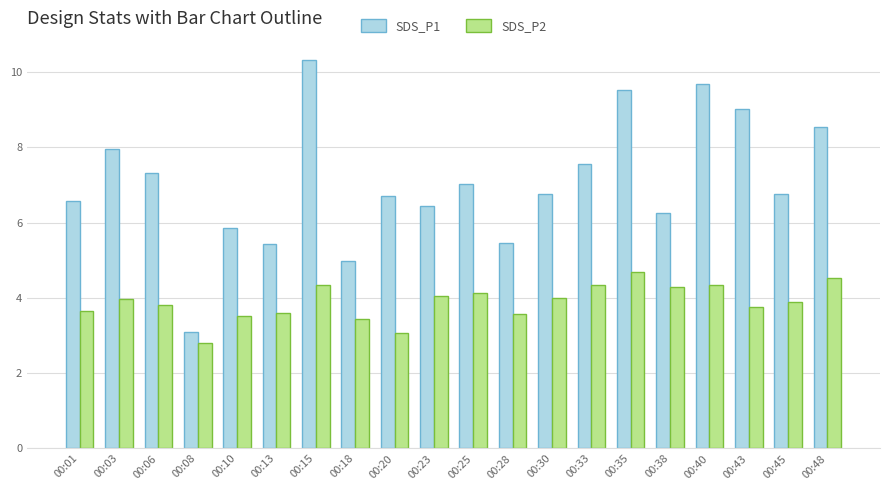

Which category has the highest value across all series?

00:15